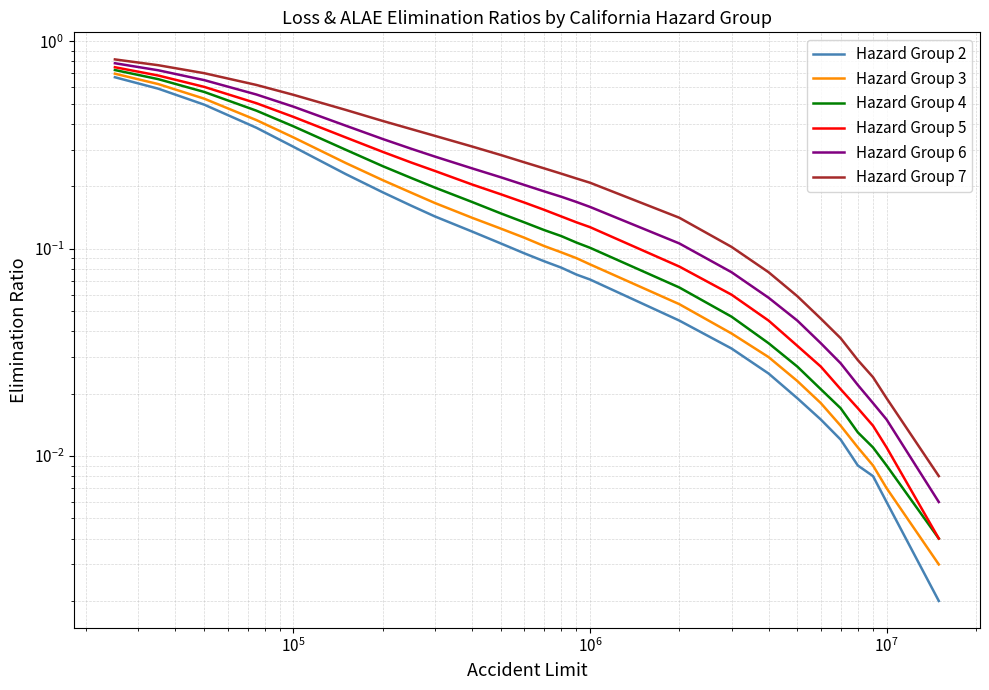

What is the highest value of the Hazard Group 7 series?

0.8